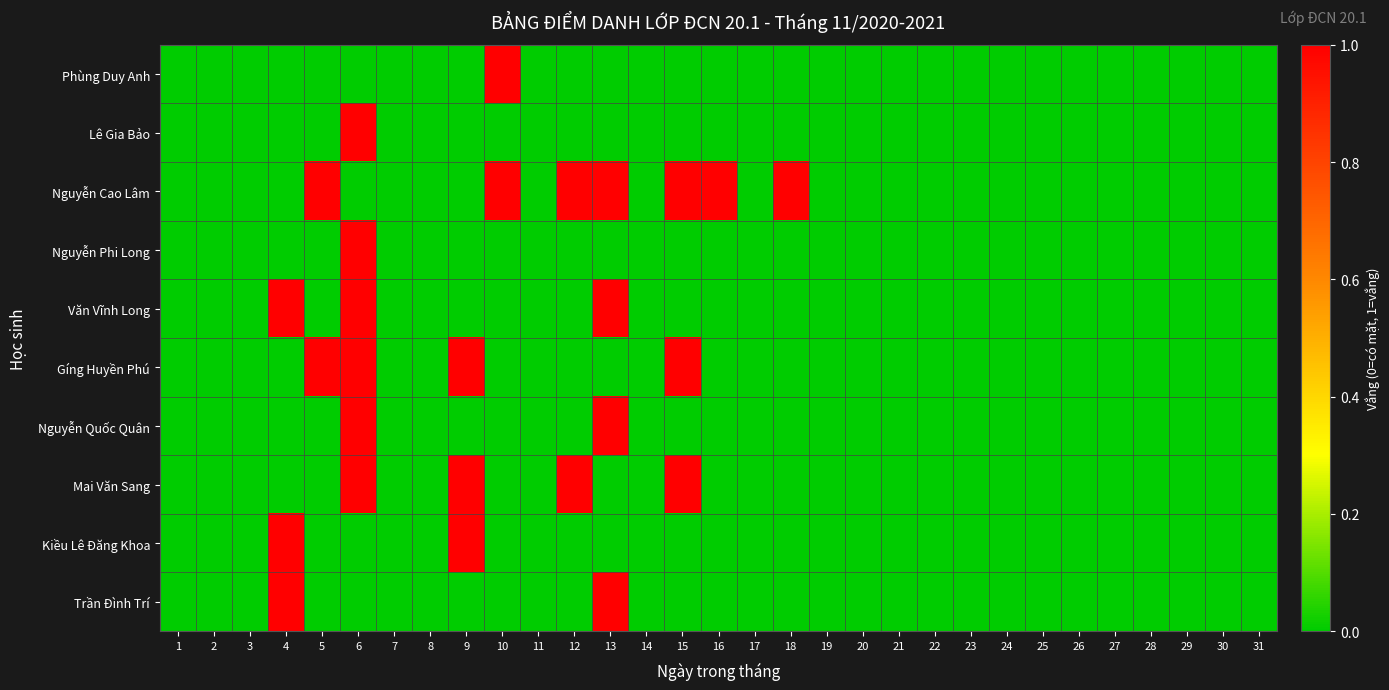

Reading left to right, list all the values displayed in this chart.

Phùng Duy Anh: 1=0	2=0	3=0	4=0	5=0	6=0	7=0	8=0	9=0	10=1	11=0	12=0	13=0	14=0	15=0	16=0	17=0	18=0	19=0	20=0	21=0	22=0	23=0	24=0	25=0	26=0	27=0	28=0	29=0	30=0	31=0
Lê Gia Bảo: 1=0	2=0	3=0	4=0	5=0	6=1	7=0	8=0	9=0	10=0	11=0	12=0	13=0	14=0	15=0	16=0	17=0	18=0	19=0	20=0	21=0	22=0	23=0	24=0	25=0	26=0	27=0	28=0	29=0	30=0	31=0
Nguyễn Cao Lâm: 1=0	2=0	3=0	4=0	5=1	6=0	7=0	8=0	9=0	10=1	11=0	12=1	13=1	14=0	15=1	16=1	17=0	18=1	19=0	20=0	21=0	22=0	23=0	24=0	25=0	26=0	27=0	28=0	29=0	30=0	31=0
Nguyễn Phi Long: 1=0	2=0	3=0	4=0	5=0	6=1	7=0	8=0	9=0	10=0	11=0	12=0	13=0	14=0	15=0	16=0	17=0	18=0	19=0	20=0	21=0	22=0	23=0	24=0	25=0	26=0	27=0	28=0	29=0	30=0	31=0
Văn Vĩnh Long: 1=0	2=0	3=0	4=1	5=0	6=1	7=0	8=0	9=0	10=0	11=0	12=0	13=1	14=0	15=0	16=0	17=0	18=0	19=0	20=0	21=0	22=0	23=0	24=0	25=0	26=0	27=0	28=0	29=0	30=0	31=0
Gíng Huyền Phú: 1=0	2=0	3=0	4=0	5=1	6=1	7=0	8=0	9=1	10=0	11=0	12=0	13=0	14=0	15=1	16=0	17=0	18=0	19=0	20=0	21=0	22=0	23=0	24=0	25=0	26=0	27=0	28=0	29=0	30=0	31=0
Nguyễn Quốc Quân: 1=0	2=0	3=0	4=0	5=0	6=1	7=0	8=0	9=0	10=0	11=0	12=0	13=1	14=0	15=0	16=0	17=0	18=0	19=0	20=0	21=0	22=0	23=0	24=0	25=0	26=0	27=0	28=0	29=0	30=0	31=0
Mai Văn Sang: 1=0	2=0	3=0	4=0	5=0	6=1	7=0	8=0	9=1	10=0	11=0	12=1	13=0	14=0	15=1	16=0	17=0	18=0	19=0	20=0	21=0	22=0	23=0	24=0	25=0	26=0	27=0	28=0	29=0	30=0	31=0
Kiều Lê Đăng Khoa: 1=0	2=0	3=0	4=1	5=0	6=0	7=0	8=0	9=1	10=0	11=0	12=0	13=0	14=0	15=0	16=0	17=0	18=0	19=0	20=0	21=0	22=0	23=0	24=0	25=0	26=0	27=0	28=0	29=0	30=0	31=0
Trần Đình Trí: 1=0	2=0	3=0	4=1	5=0	6=0	7=0	8=0	9=0	10=0	11=0	12=0	13=1	14=0	15=0	16=0	17=0	18=0	19=0	20=0	21=0	22=0	23=0	24=0	25=0	26=0	27=0	28=0	29=0	30=0	31=0